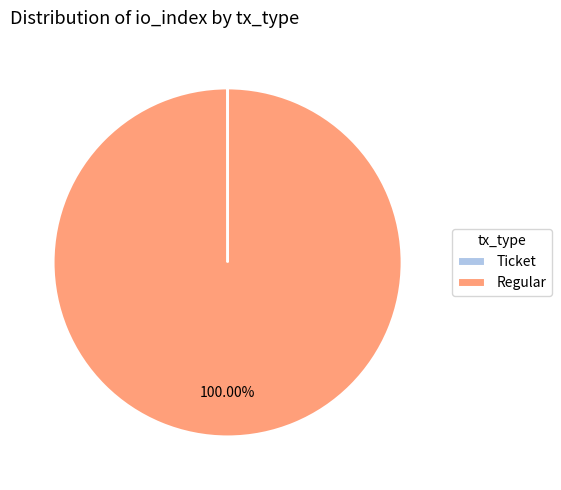

Which slice is the largest?

Regular